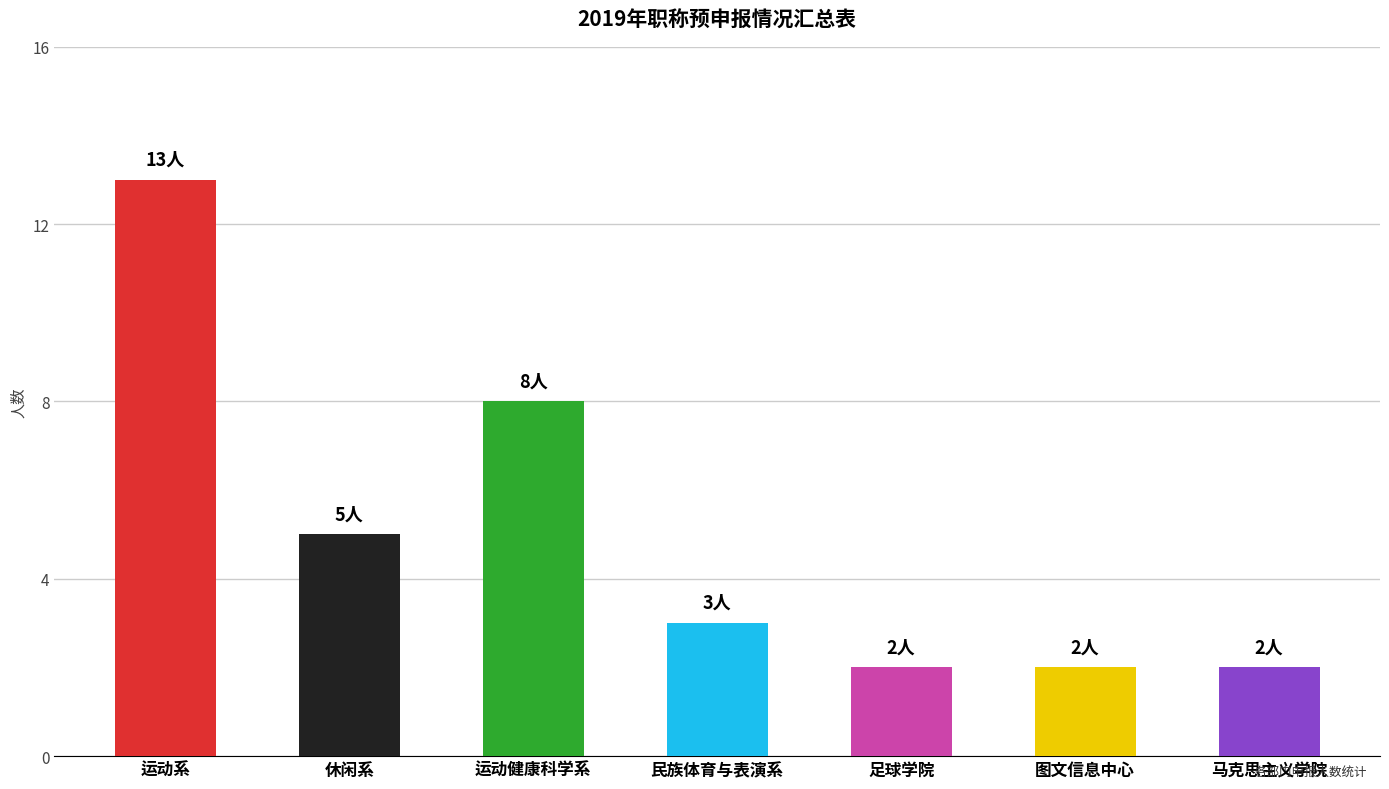

What is the average value?

5